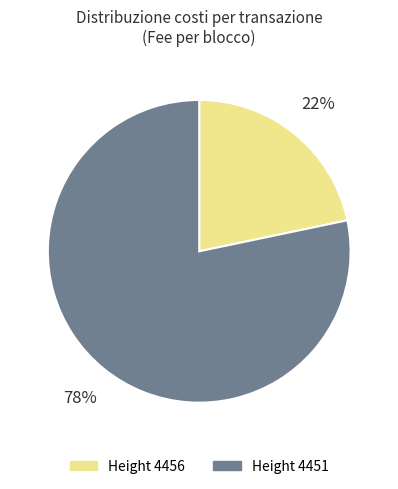

How many segments does this pie chart have?

2